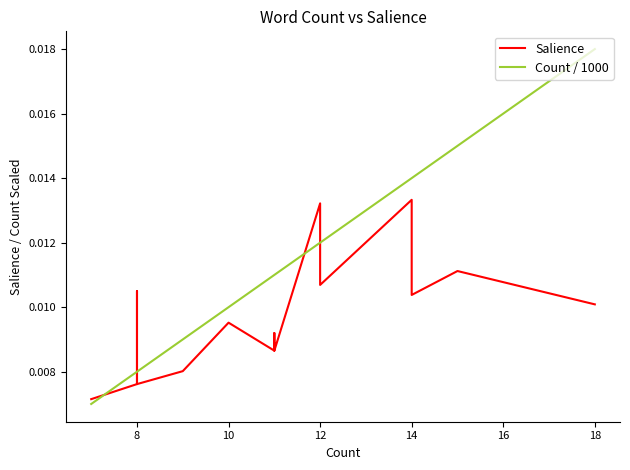

Count the number of categories in the chart.

20